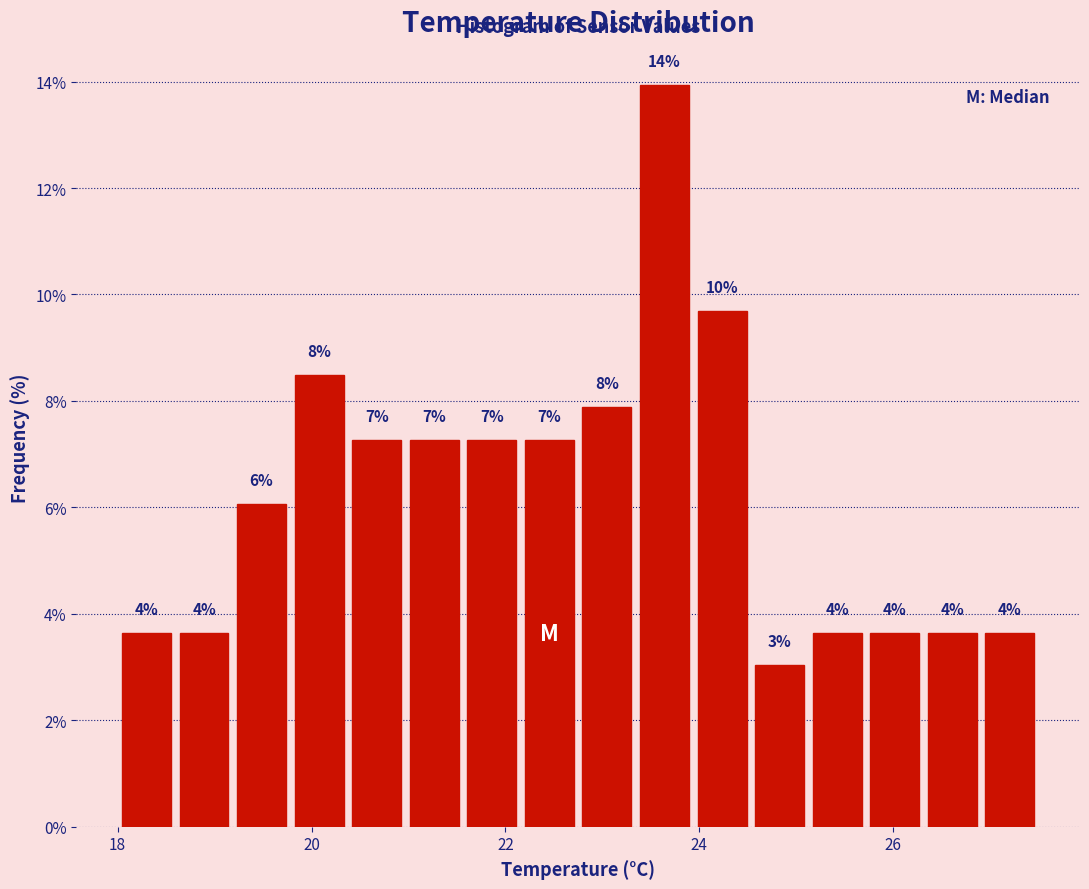

Read against the x-axis, roughly where is the centre of the tallest bar?

23.6